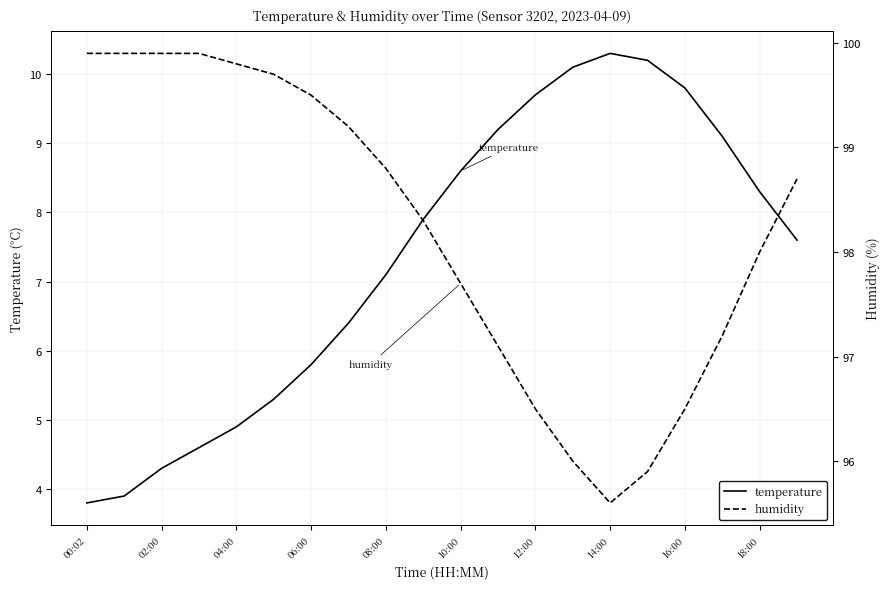

Where is temperature nearest to the value 7?

08:00